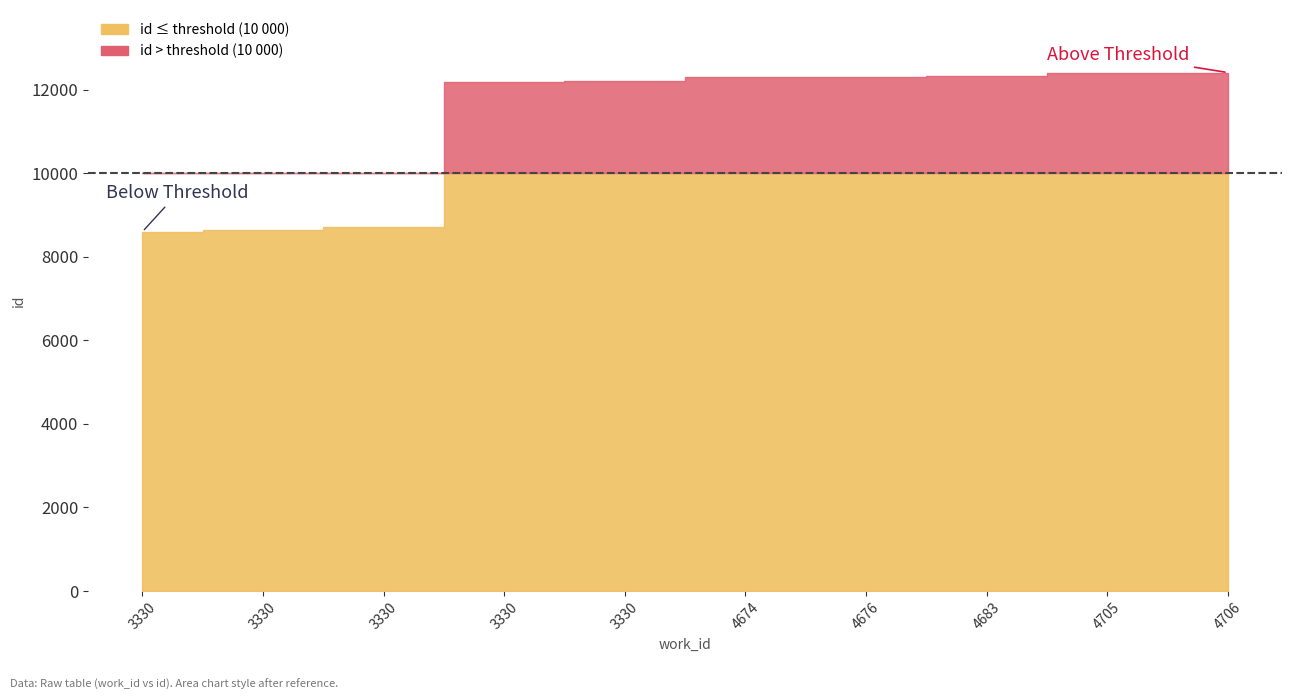

At which category does the chart reach its minimum across all series?

3330